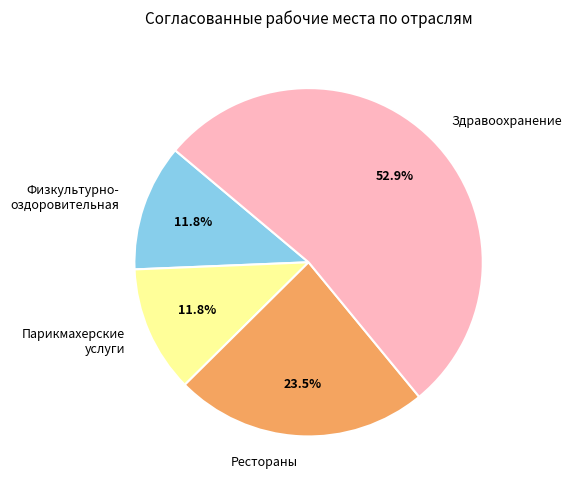

What is the ratio of the value at Здравоохранение to the value at Парикмахерские услуги?

4.5